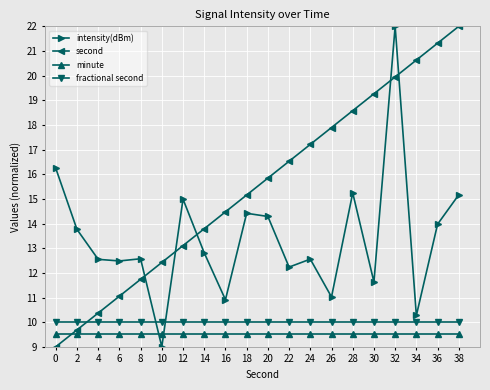

What is the maximum value shown in the chart?

22.0